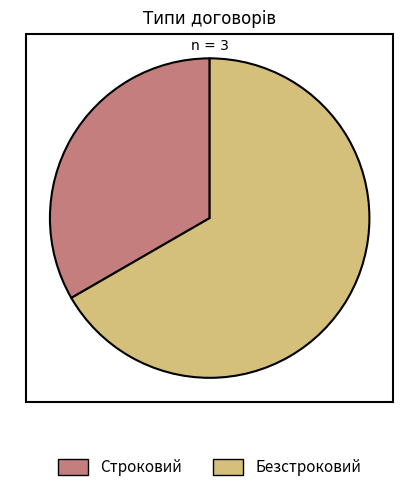

Is it true that Безстроковий is 67% of the pie?

True